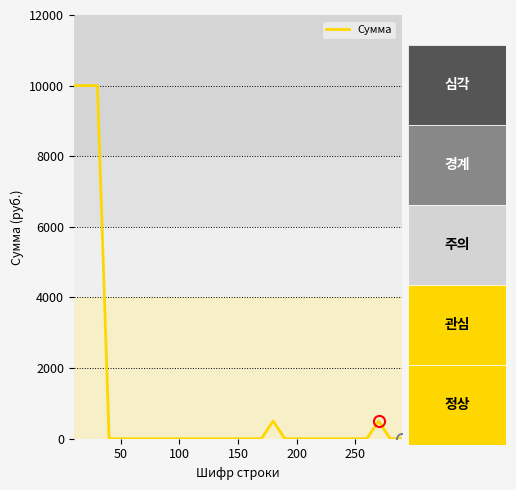

What is the maximum value shown in the chart?

10000